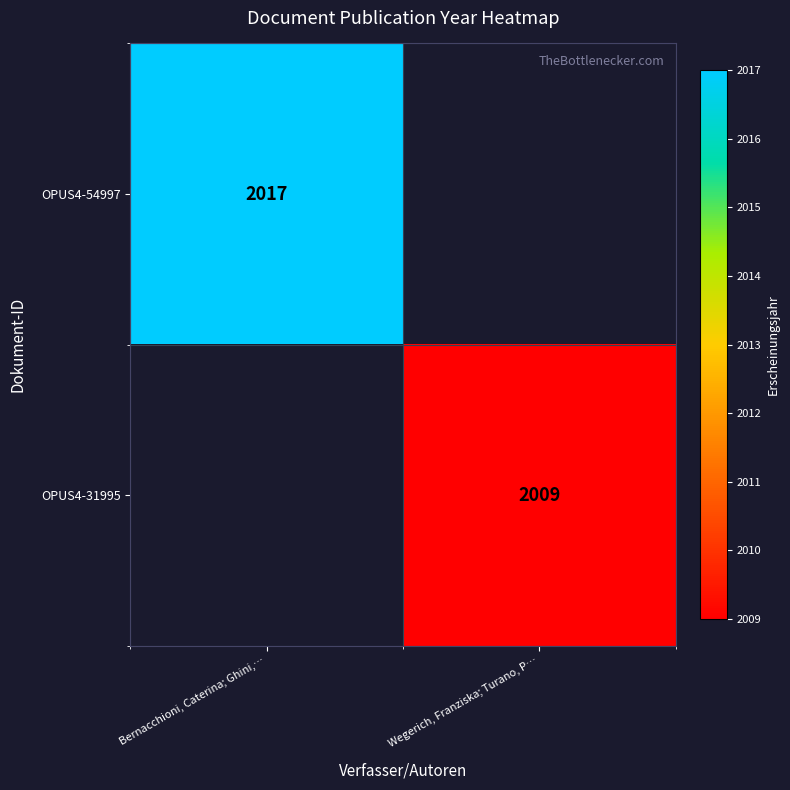

The OPUS4-31995 series shows 2009 at Wegerich, Franziska; Turano, P…. True or false?

True